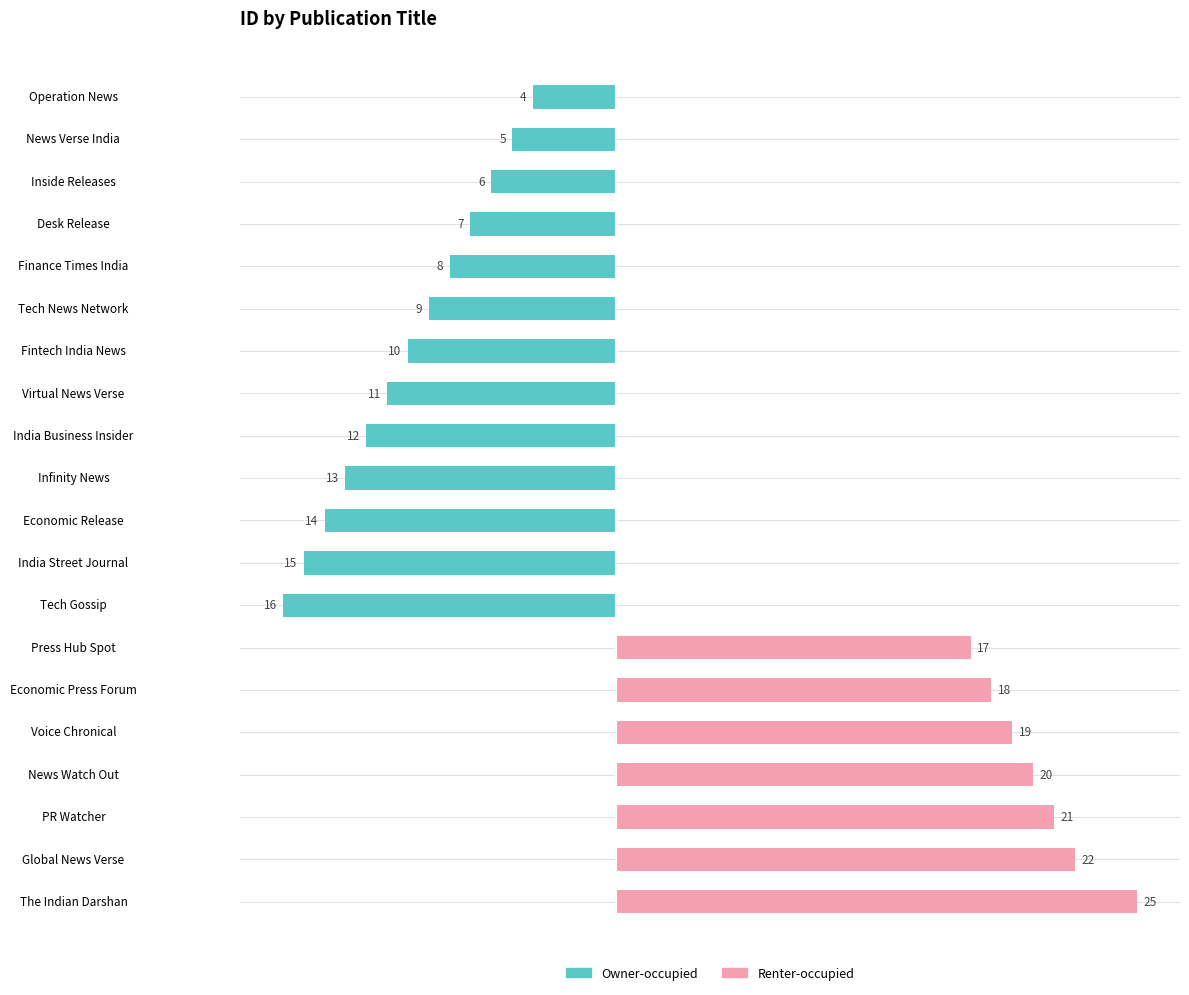

What is the sum of the Owner-occupied values at India Business Insider and The Indian Darshan?

-12